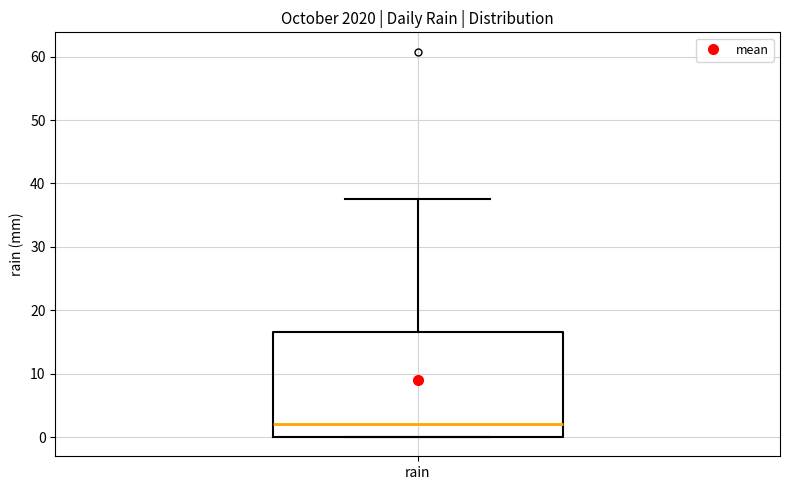

Read this box plot against the y-axis: the position of the median line, the range covered by the box, and the ends of both whiskers. The values are not printed on the chart, so give them approximately, as read against the axis.

median 2, box 0 to 17, whiskers 0 to 38